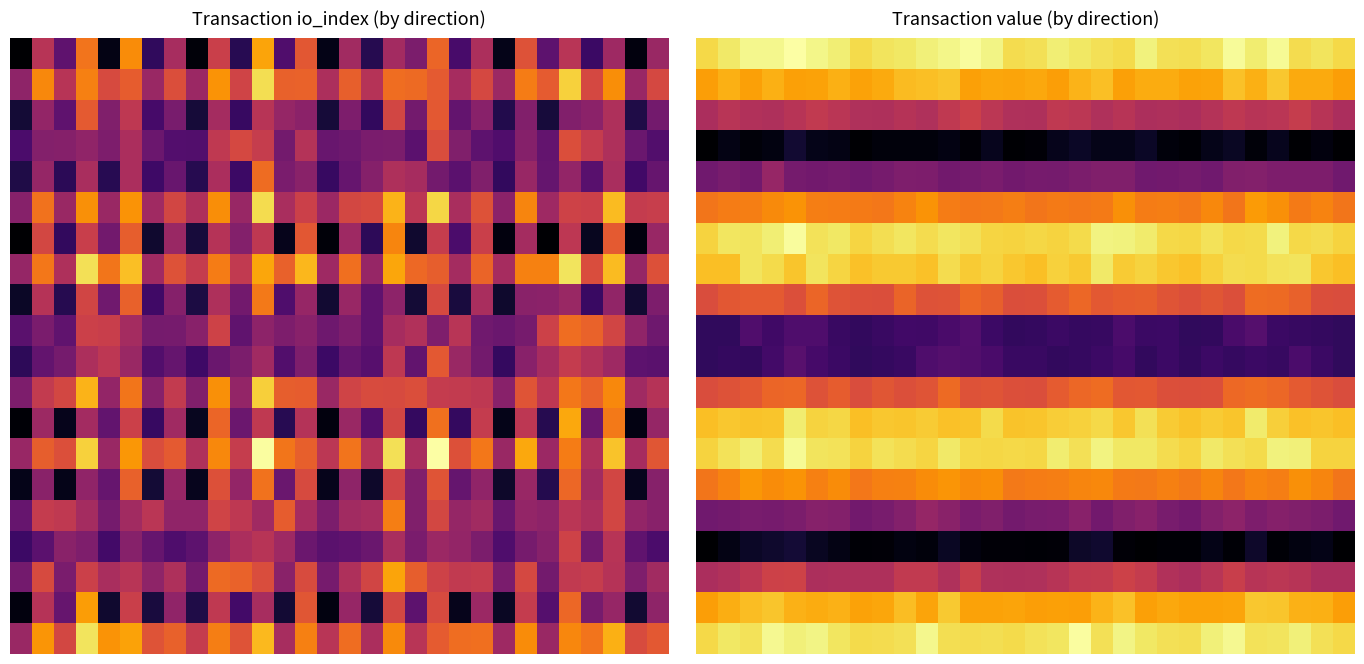

At which category does the chart reach its peak across all series?

4